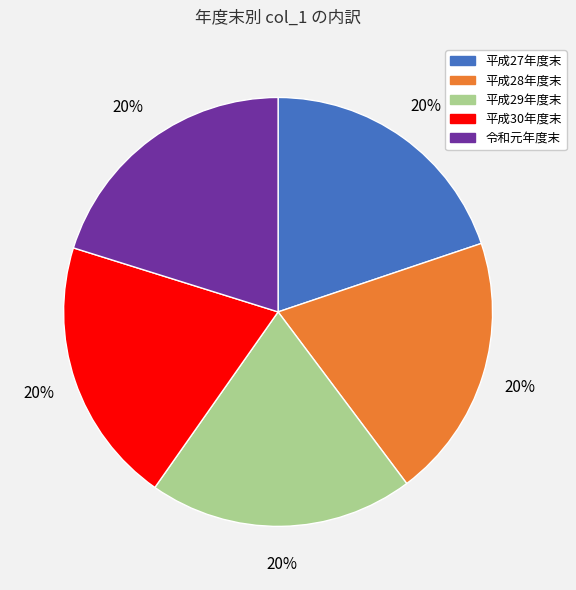

Does any single category account for the majority?

No